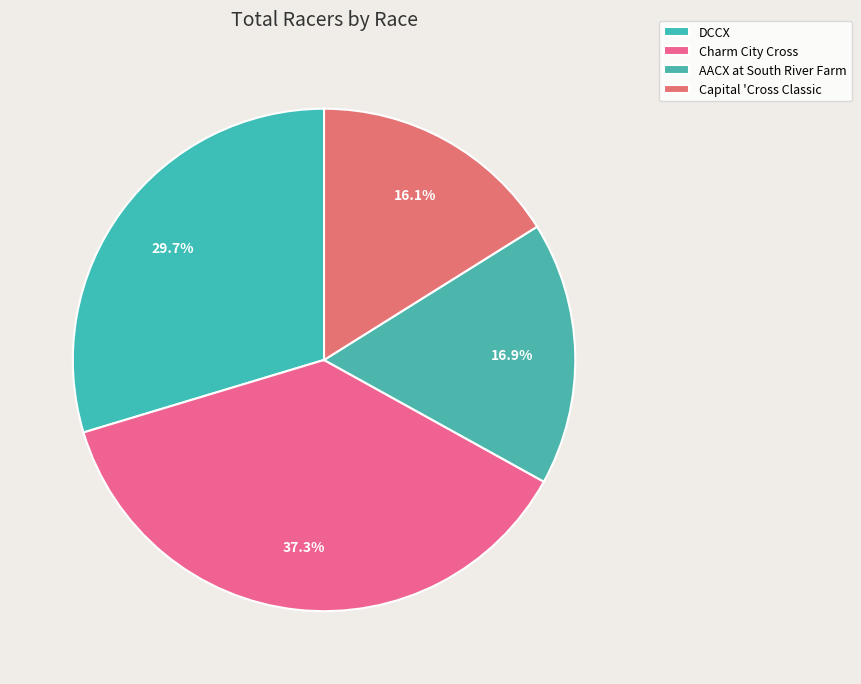

Is there a majority slice in this chart?

No